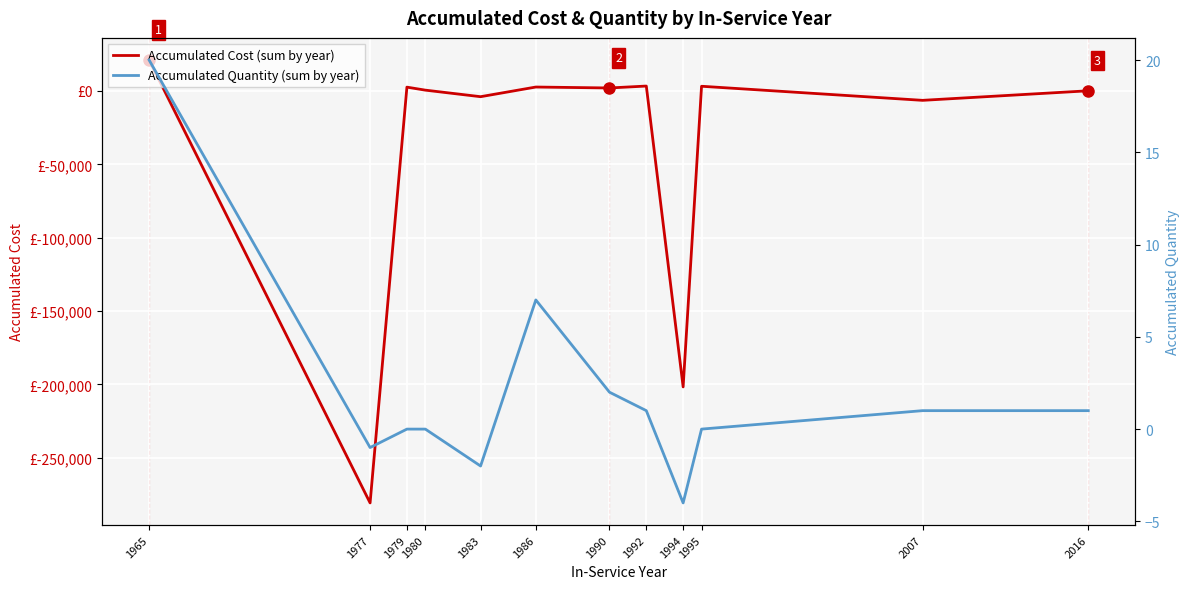

True or false: Accumulated Cost (sum by year) and Accumulated Quantity (sum by year) intersect in this chart.

True